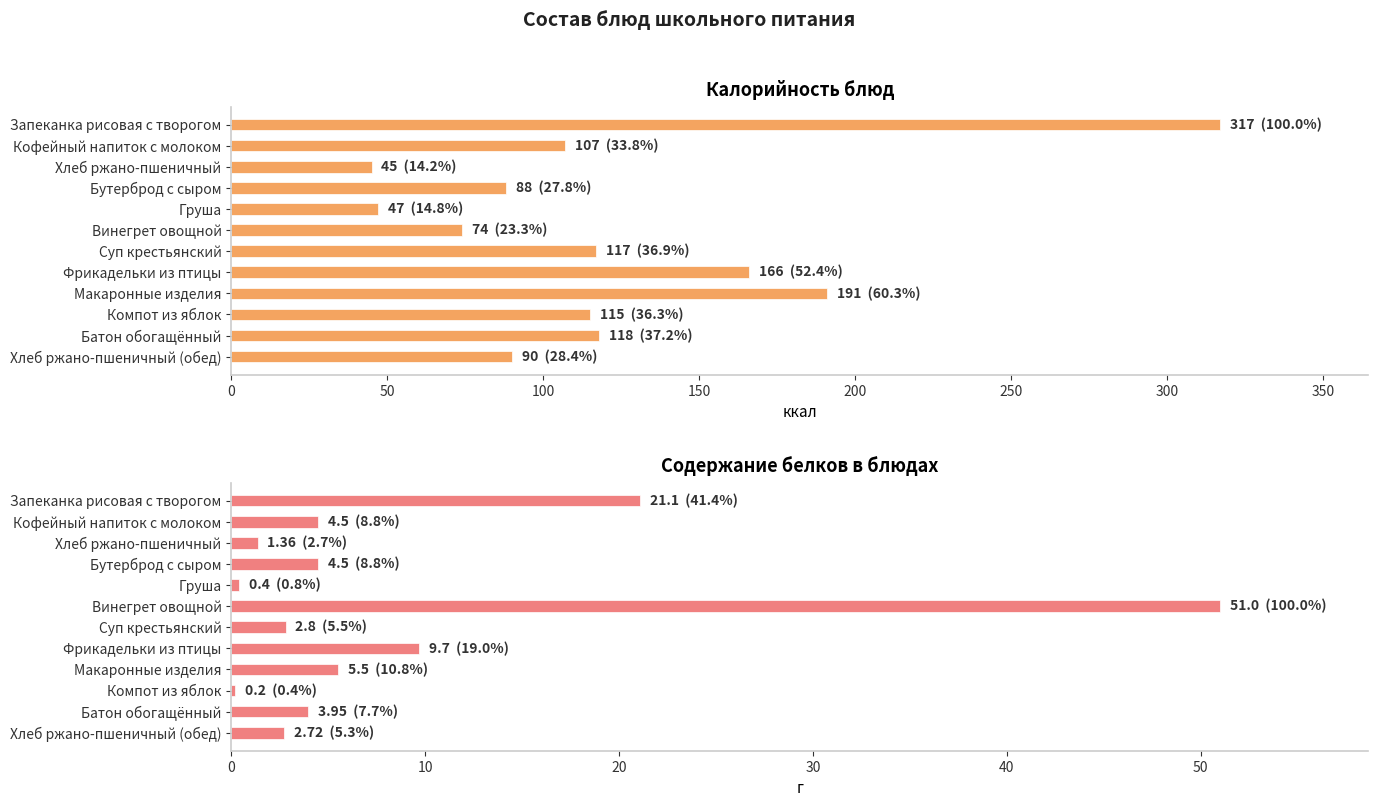

Does the chart contain stacked bars?

No